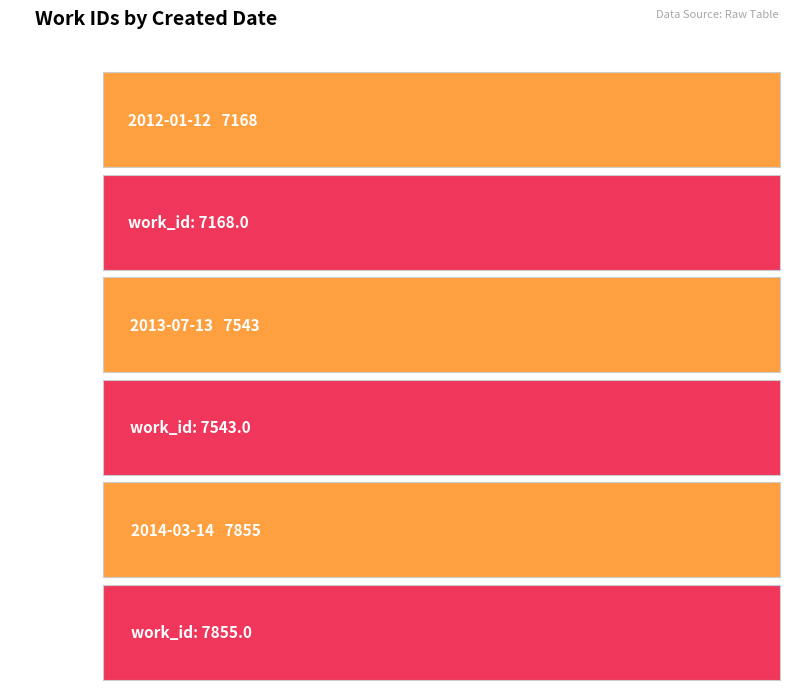

What is the smallest value displayed?

7168